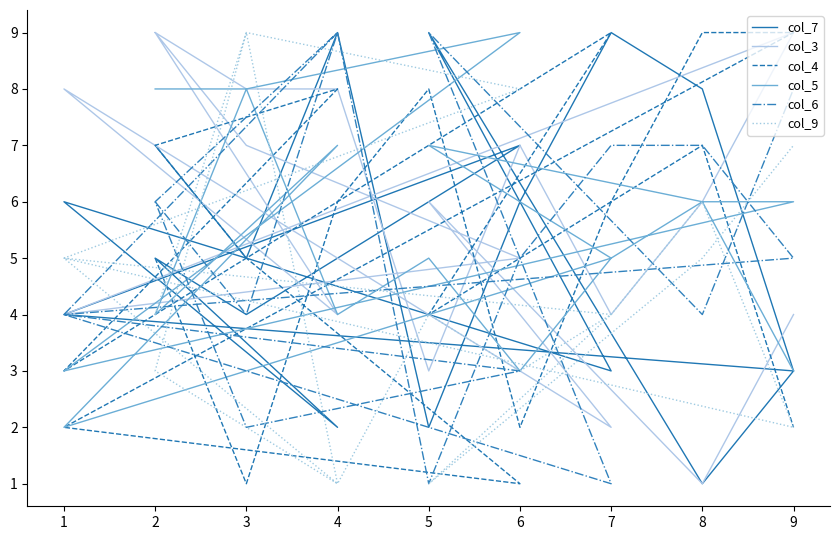

Rank the series by their maximum value, from highest to lowest.

col_7, col_3, col_4, col_5, col_6, col_9